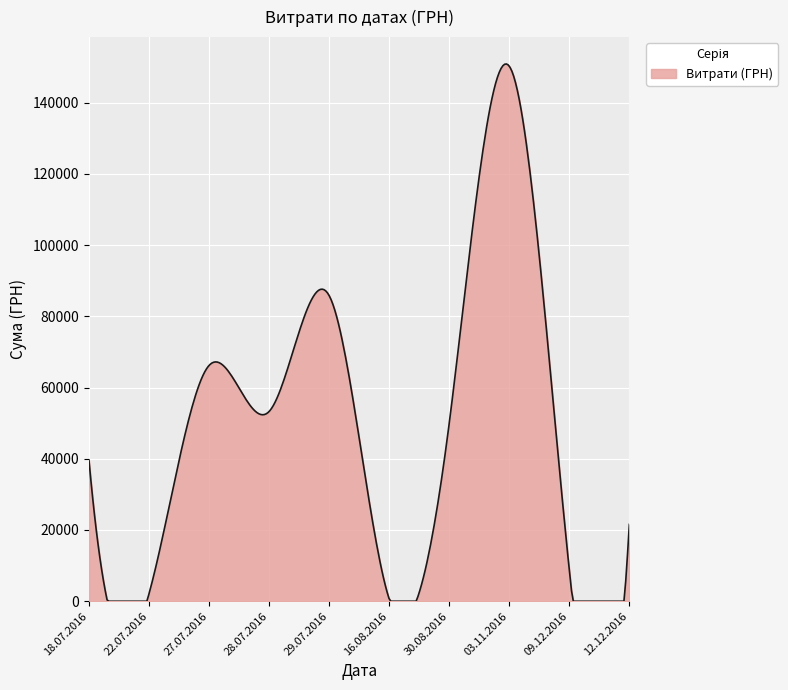

What is the greatest value displayed?

150836.8